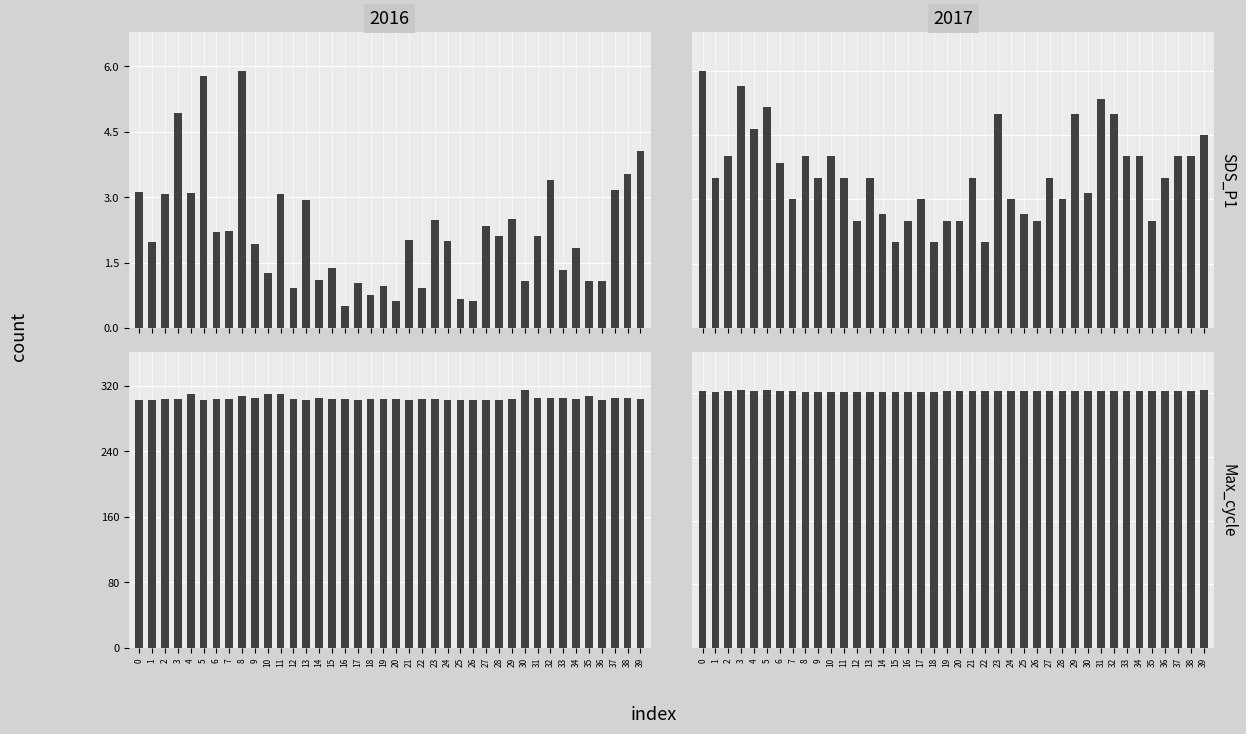

Where does the Samples series first go above 2014?

2